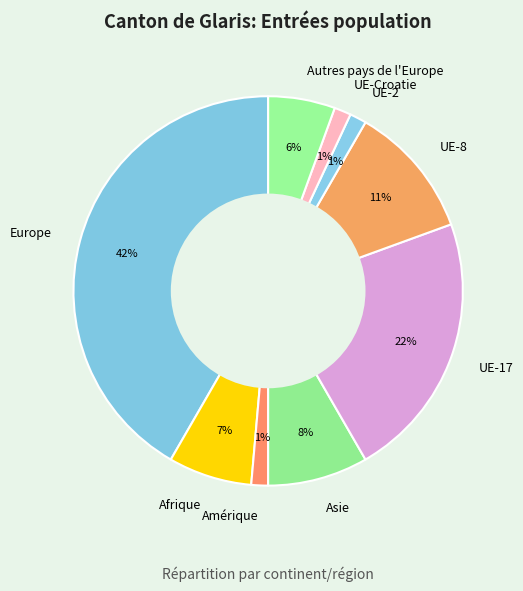

Is Europe the majority of the pie?

No